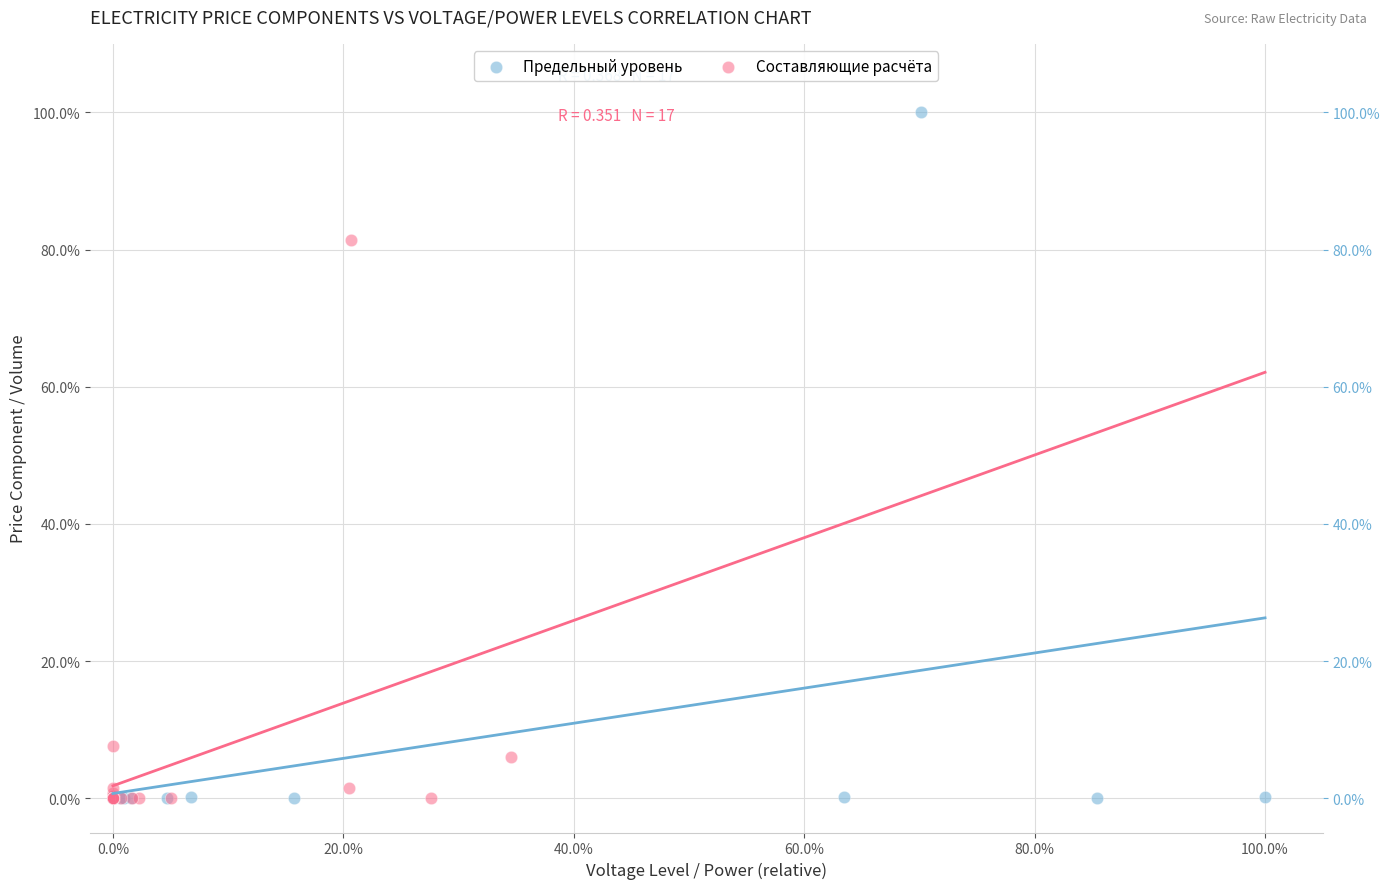

Which series contains the highest Y value?

Предельный уровень